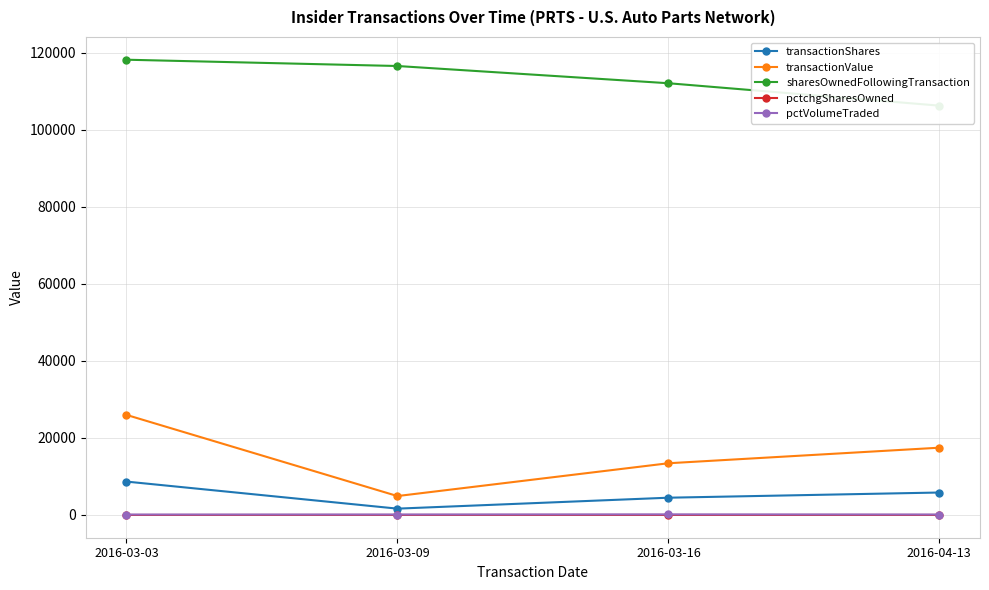

How many distinct data groups are displayed?

5